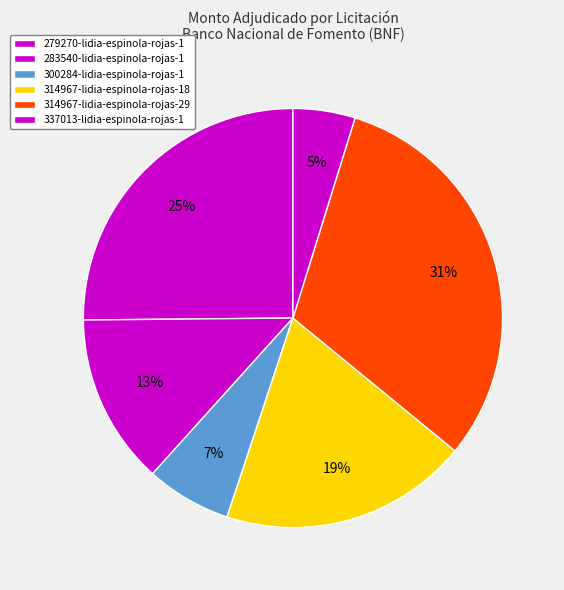

To the nearest percent, what percentage of the pie is 283540-lidia-espinola-rojas-1?

13%